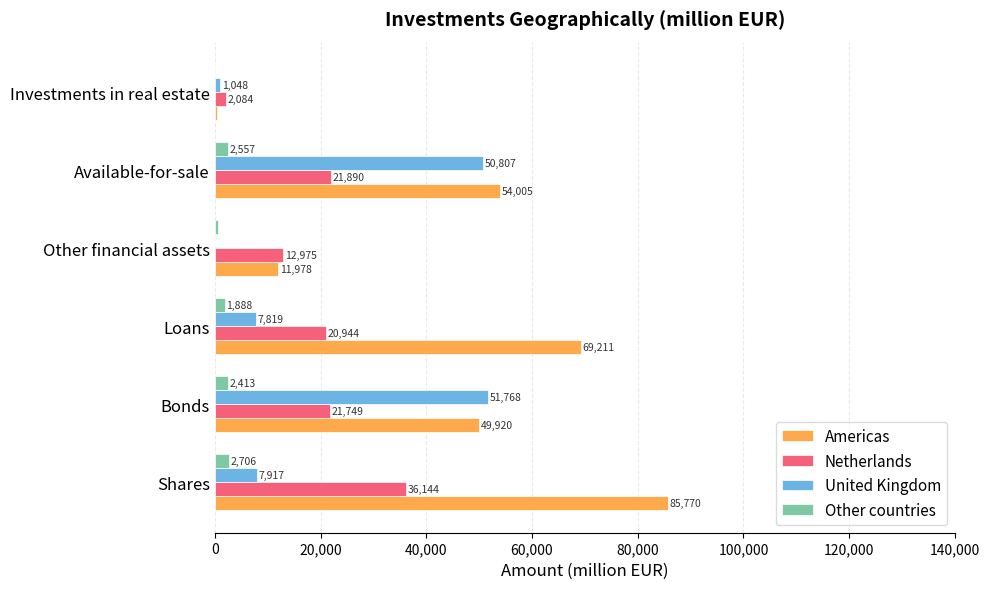

Which series has the largest total across all categories?

Americas